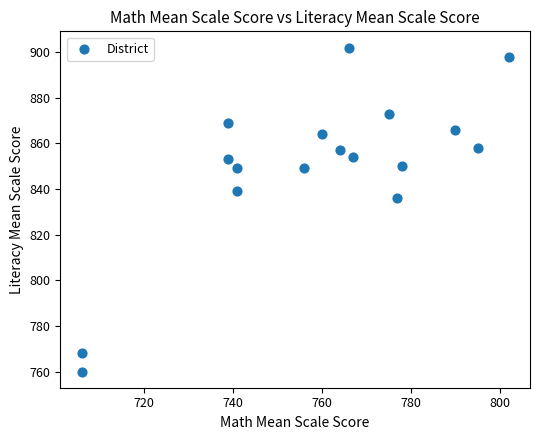

What is the range of Y values (max minus min)?

142